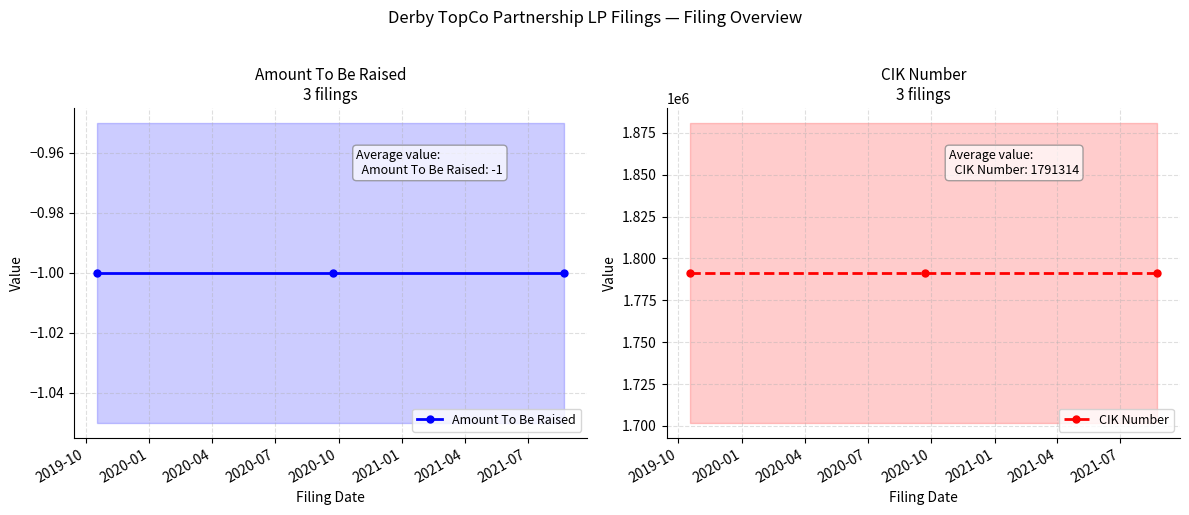

Which series has the largest range (max minus min)?

Amount To Be Raised